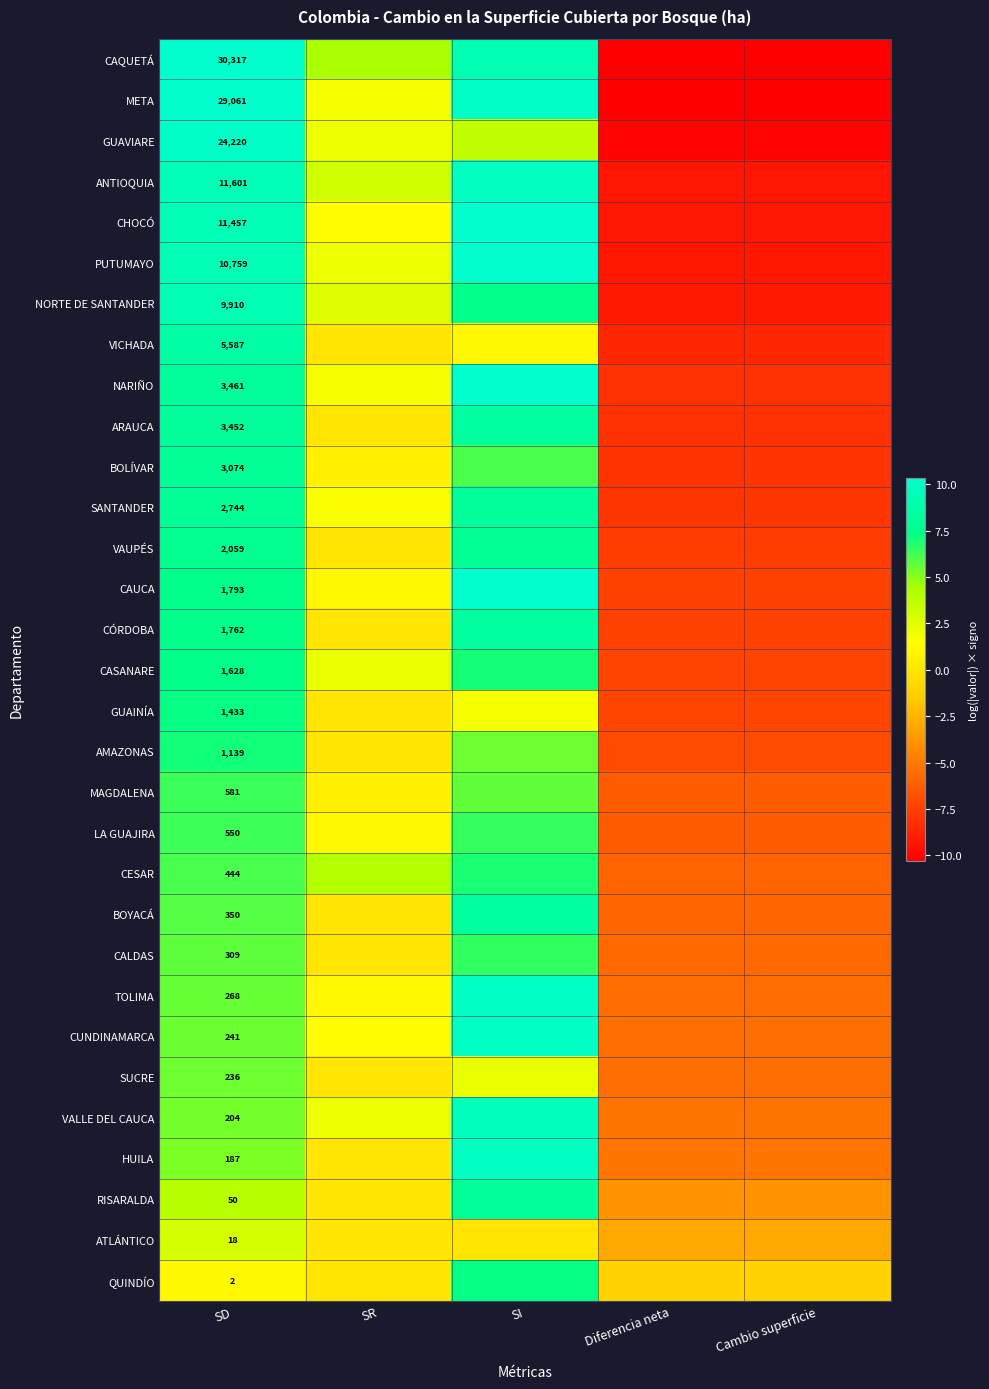

Is the value of TOLIMA at SD greater than the value of HUILA at SD?

Yes